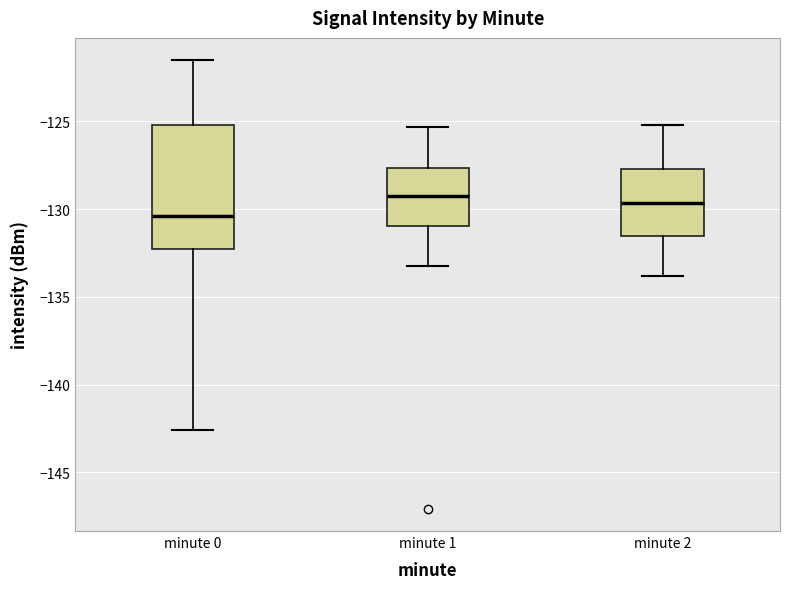

Which box is the tallest, from its lower edge to its upper edge?

minute 0